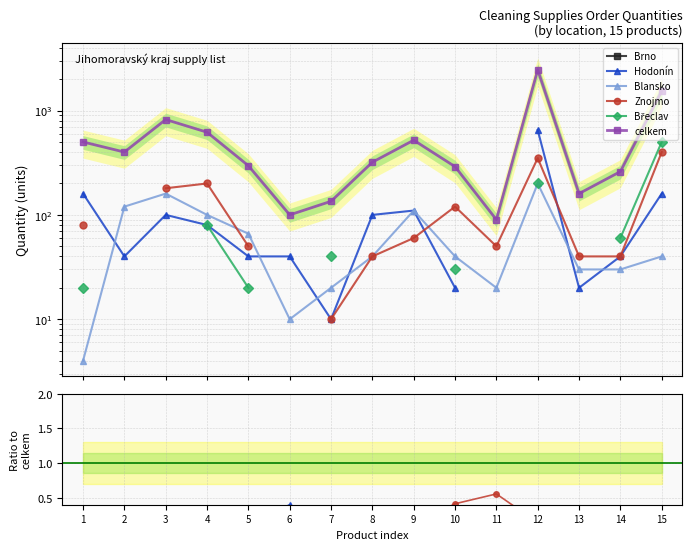

Where is the first local minimum for Blansko?

4